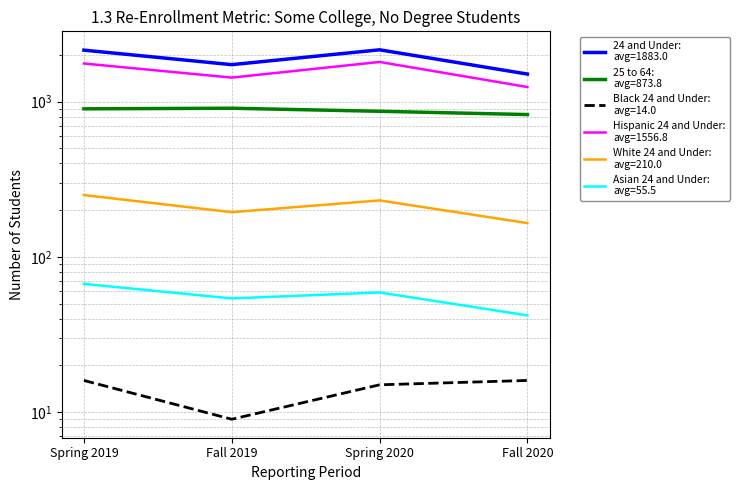

Is it true that 25 to 64 equals 1205 at Spring 2020?

False